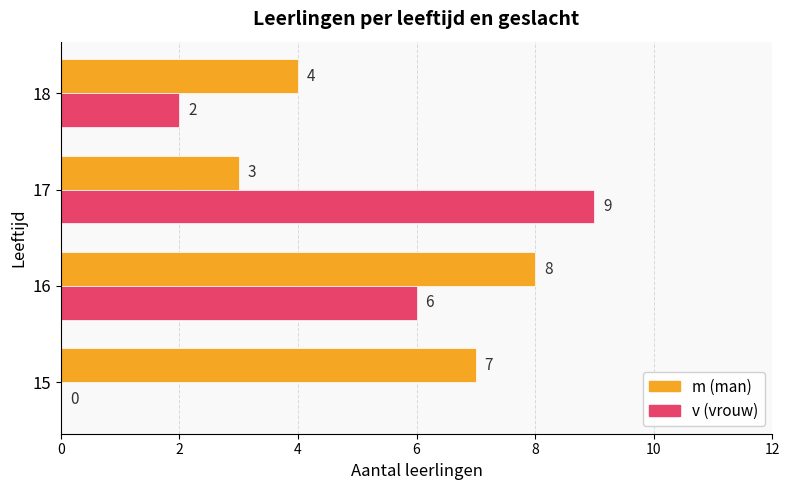

At which category is the sum across all series the highest?

16